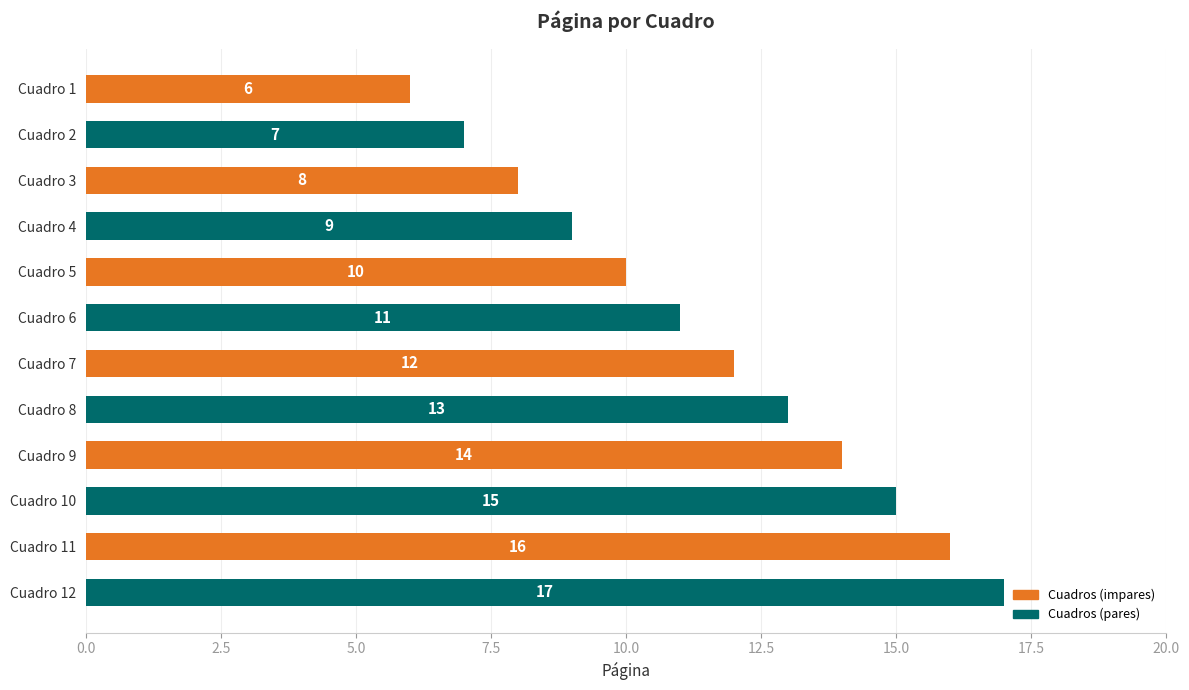

Is it true that the value at Cuadro 5 is 10?

True